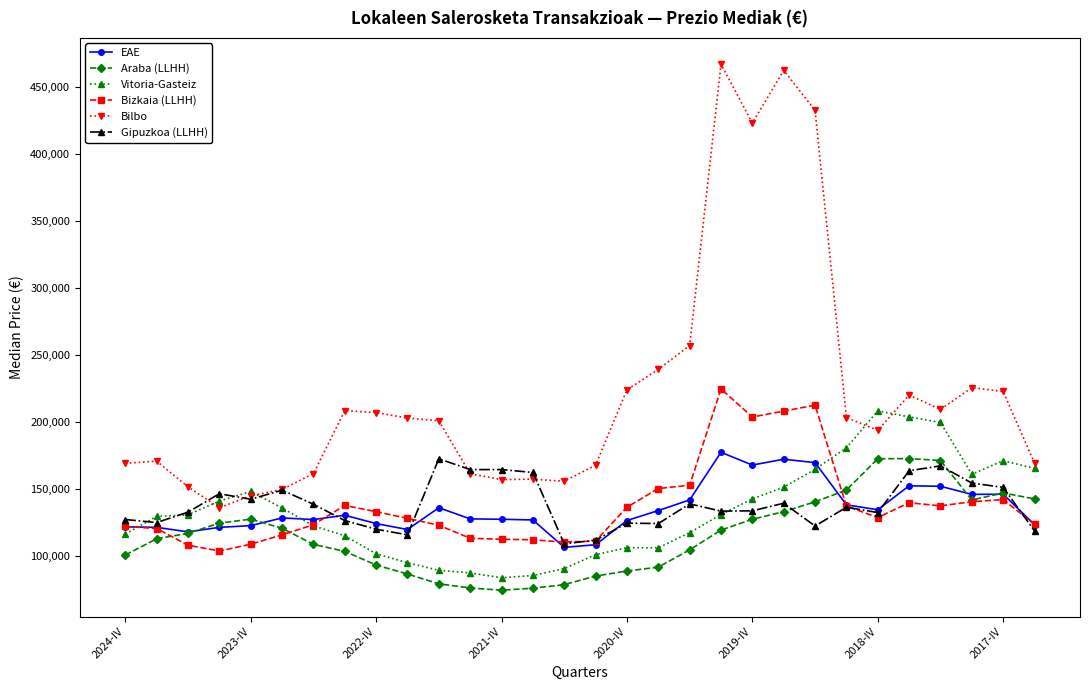

True or false: Bilbo and Araba (LLHH) cross at least once.

False